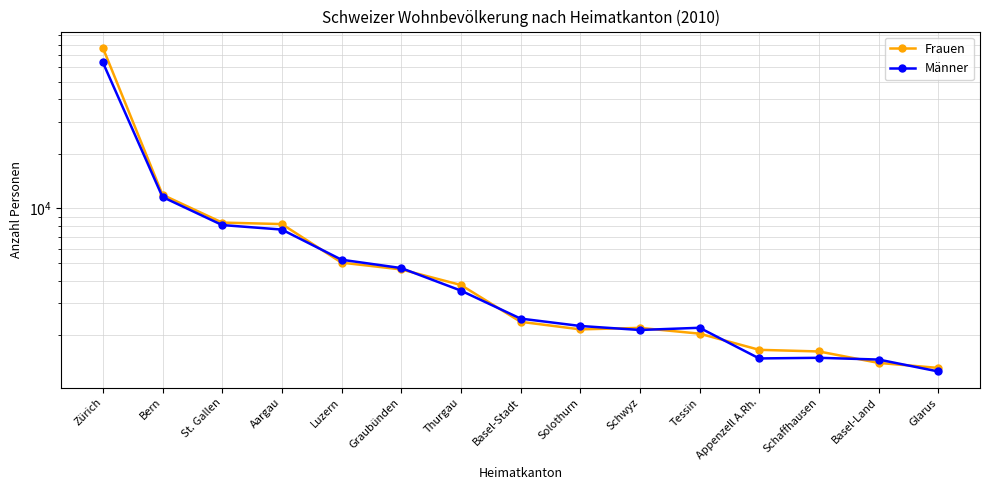

Reading right to left, extract all data points from this chart.

Frauen: 1322	1409	1629	1663	2042	2197	2156	2374	3786	4613	5028	8200	8356	11892	76811
Männer: 1264	1470	1503	1491	2200	2139	2251	2472	3526	4693	5217	7647	8099	11561	63795